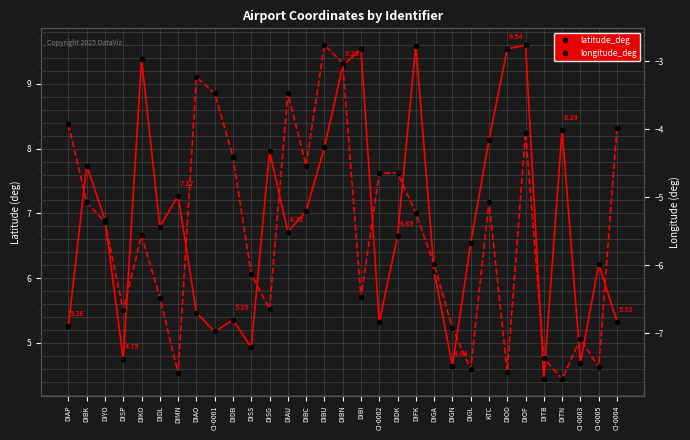

Rank the series by their average value, from highest to lowest.

latitude_deg, longitude_deg